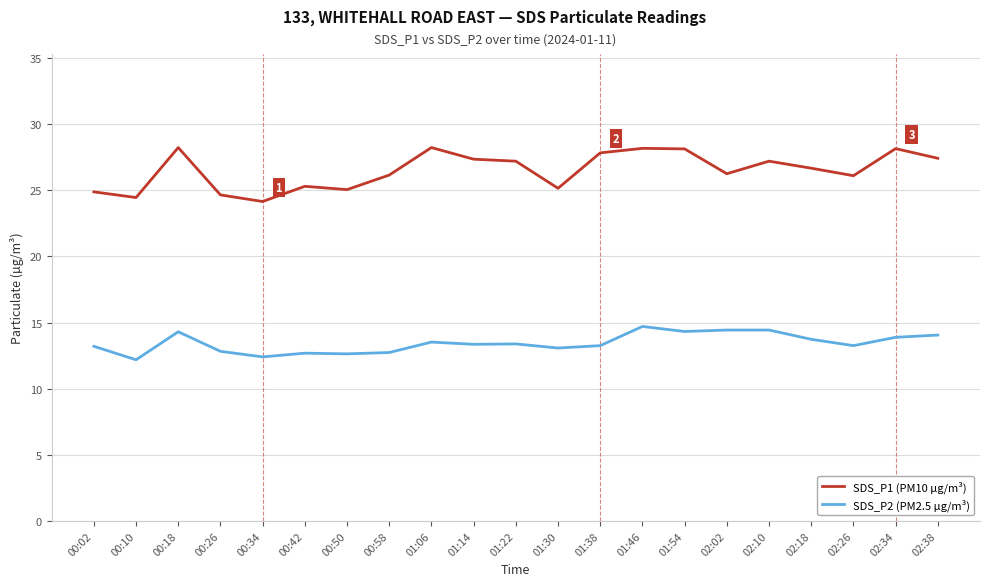

True or false: SDS_P1 (PM10 µg/m³) has more than 0 interior local peaks.

True